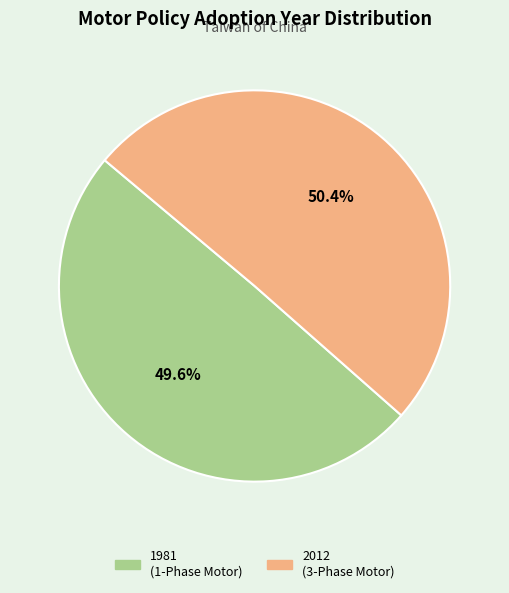

Rank the categories by value from lowest to highest.

1981 (1-Phase Motor), 2012 (3-Phase Motor)